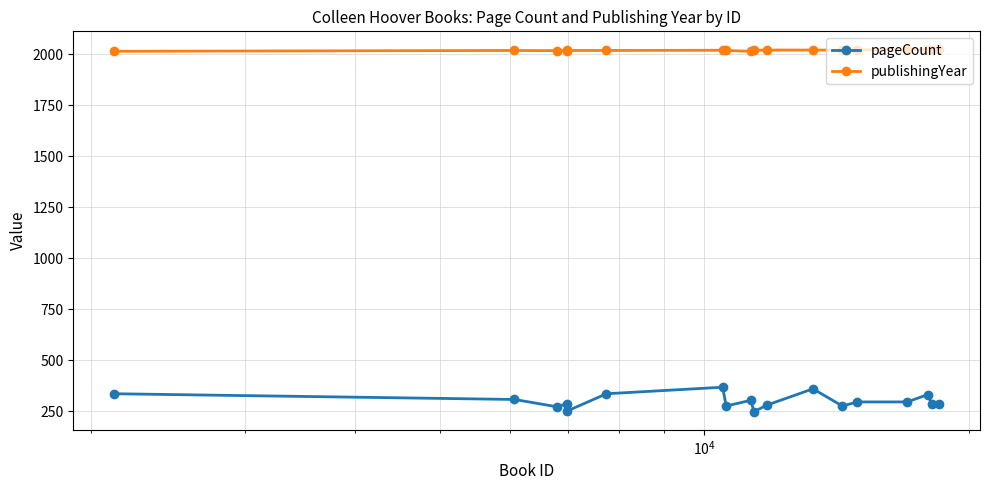

Which series has the largest total across all categories?

publishingYear